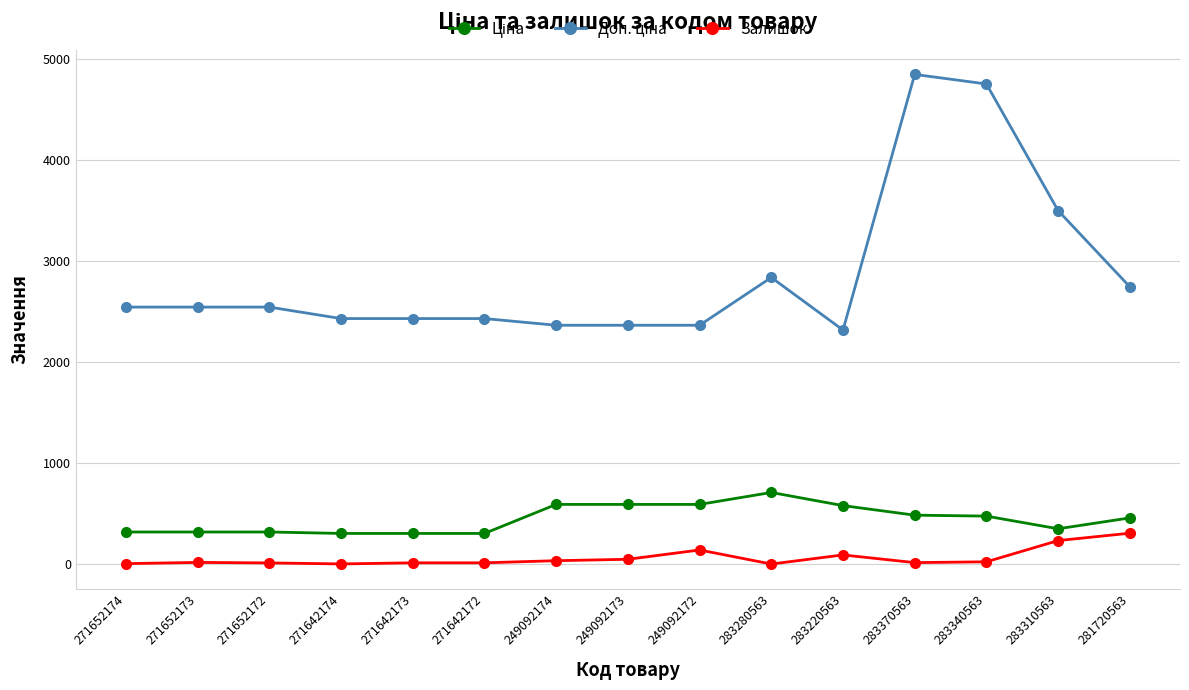

What is the sum of all Залишок values?

953.0